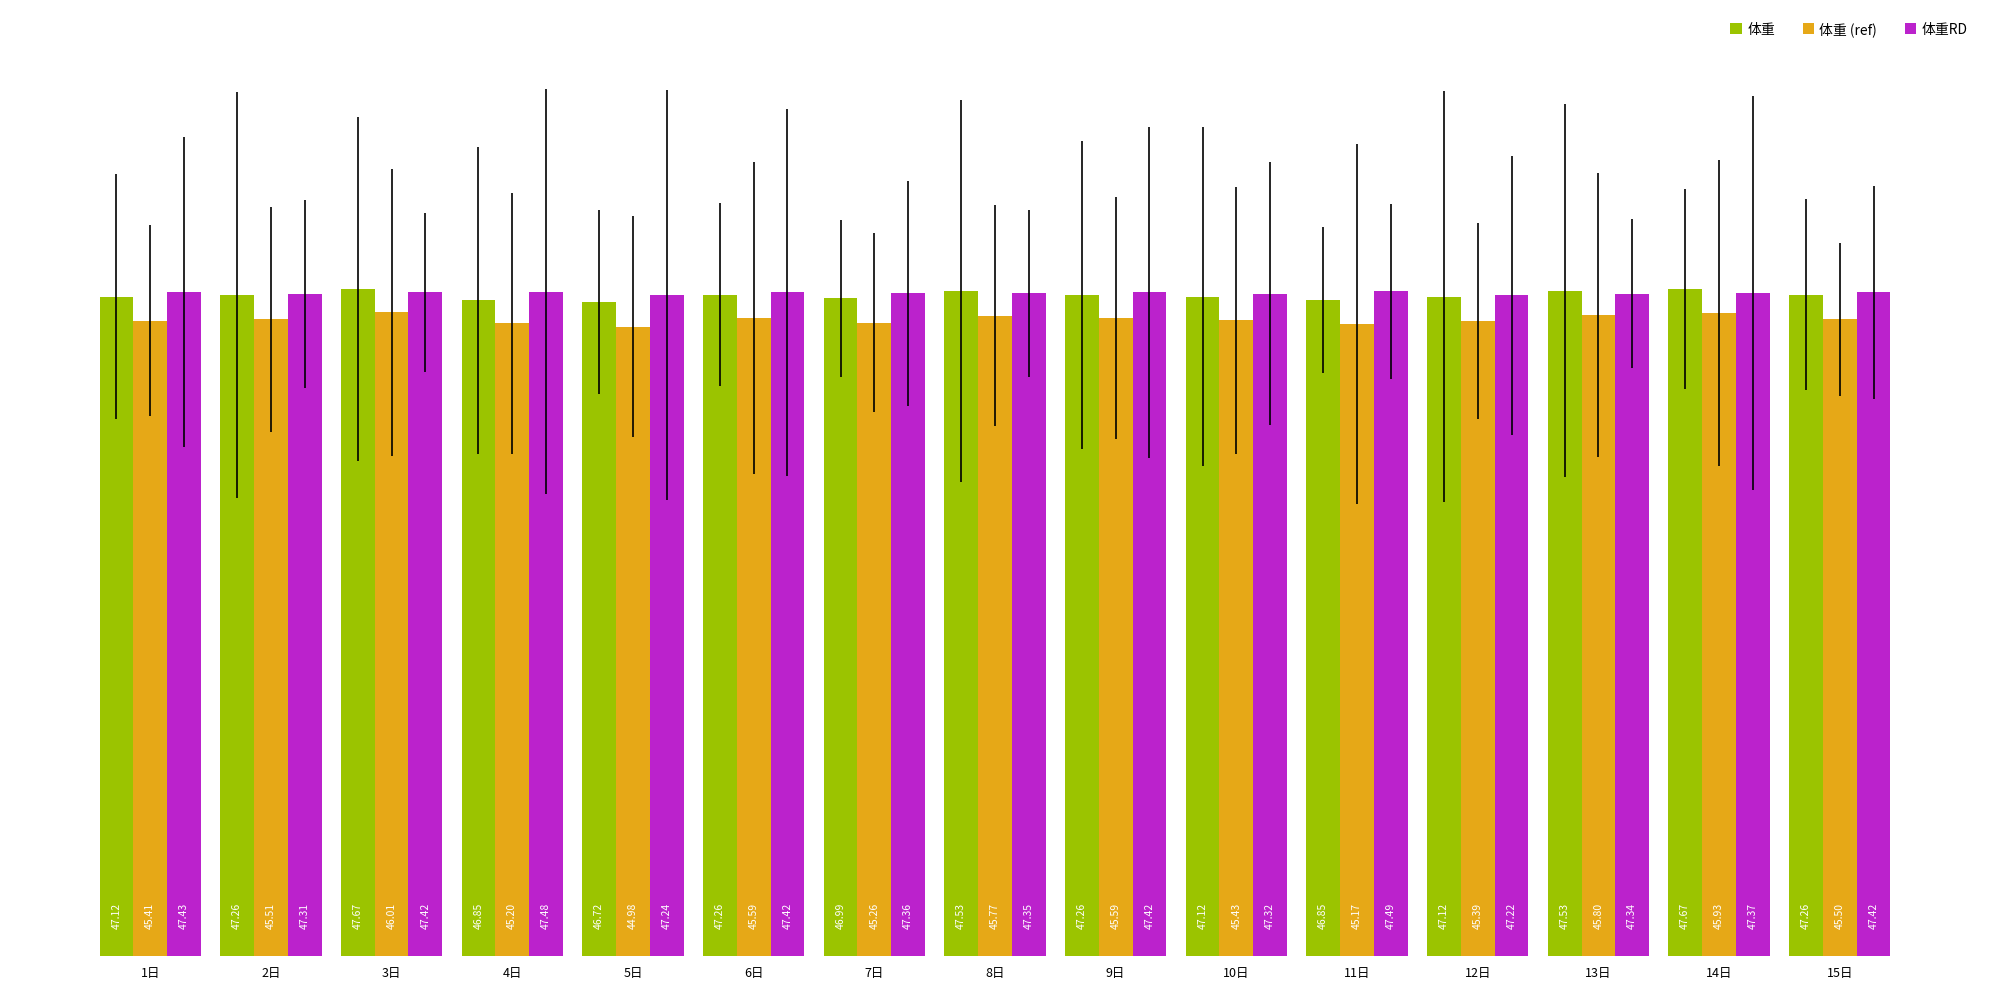

Are the bars grouped side by side (vs. stacked)?

Yes